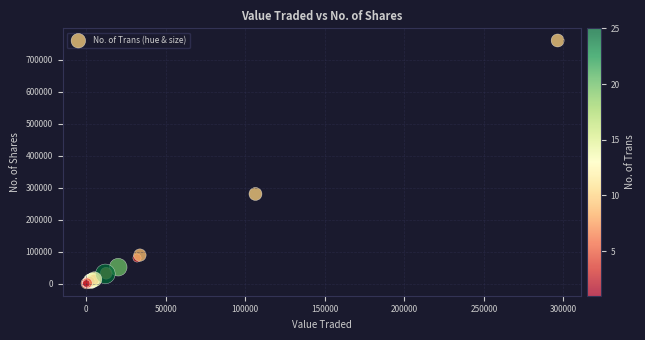

What Y value in the scatter plot is closest to 379905?

280075